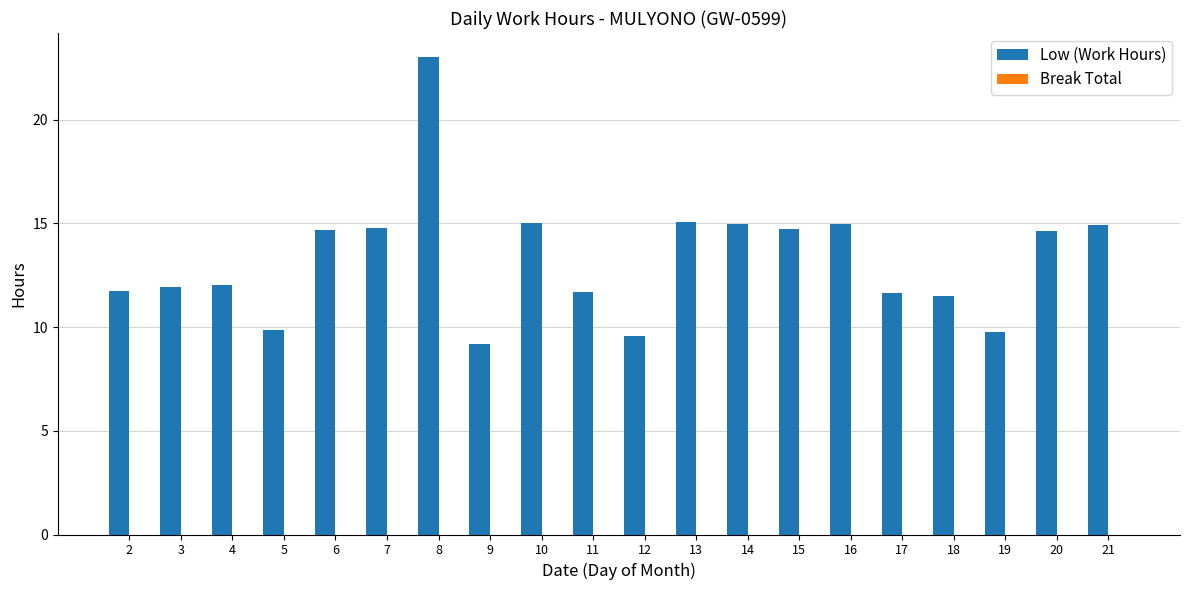

True or false: the data shows 14.8 at 7.

True